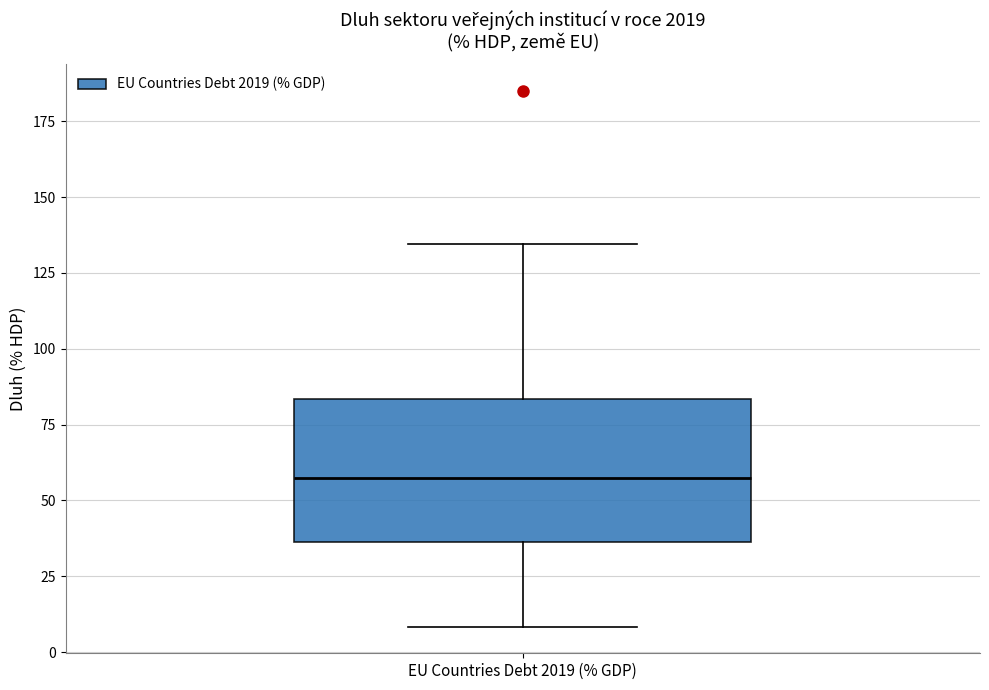

Where does the median line of the box for EU Countries Debt 2019 (% GDP) sit on the y-axis? The values are not printed on the chart, so give them approximately, as read against the axis.

55